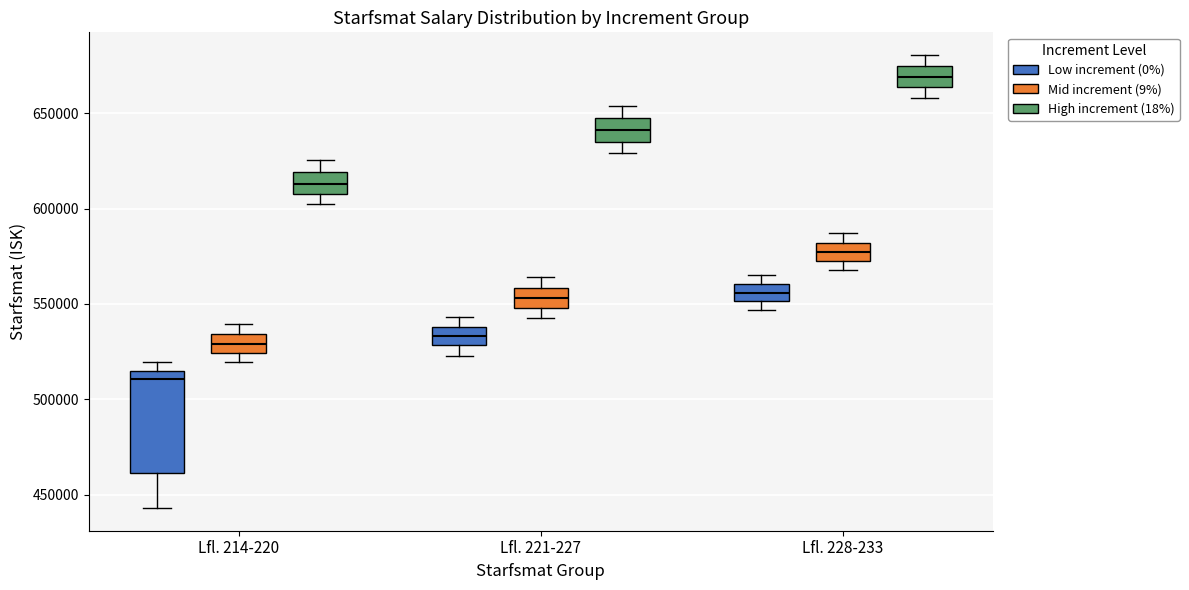

Where does the lower whisker of the box for Lfl. 221-227 (Low increment (0%)) end on the y-axis? The values are not printed on the chart, so give them approximately, as read against the axis.

525000